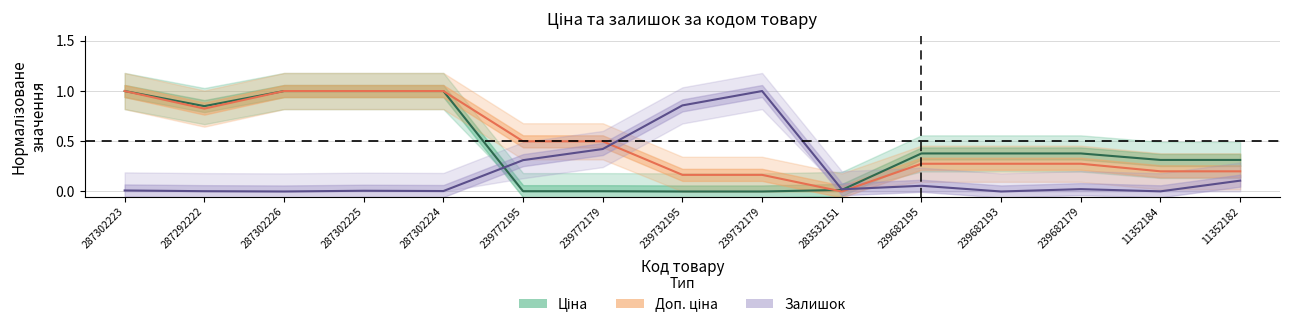

How many lines are shown in the chart?

3